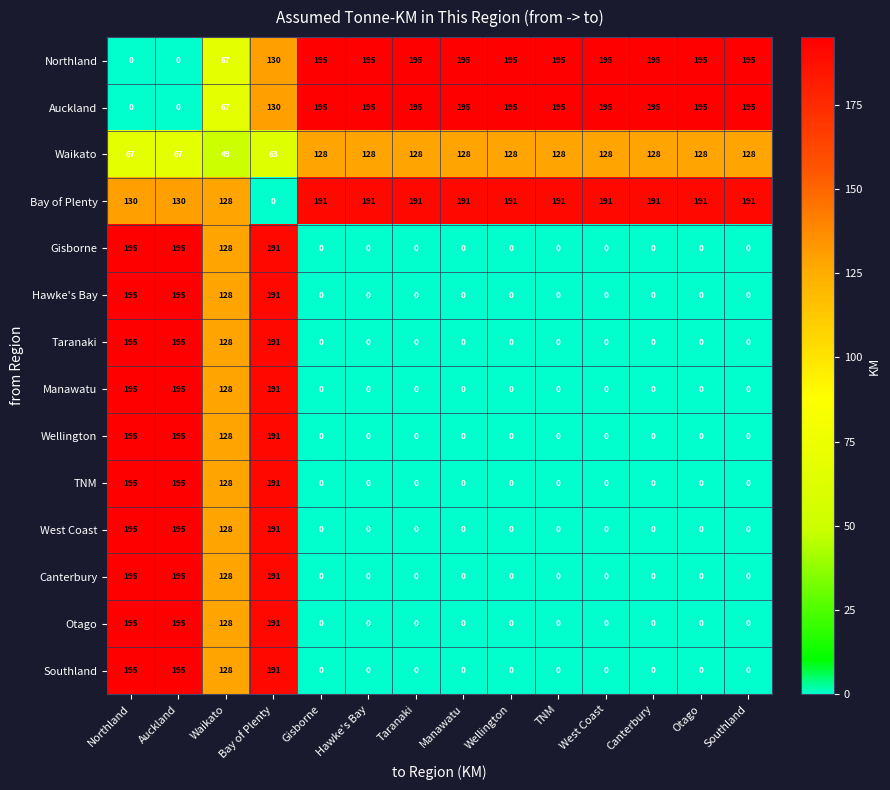

Is it true that Manawatu equals -85 at Taranaki?

False